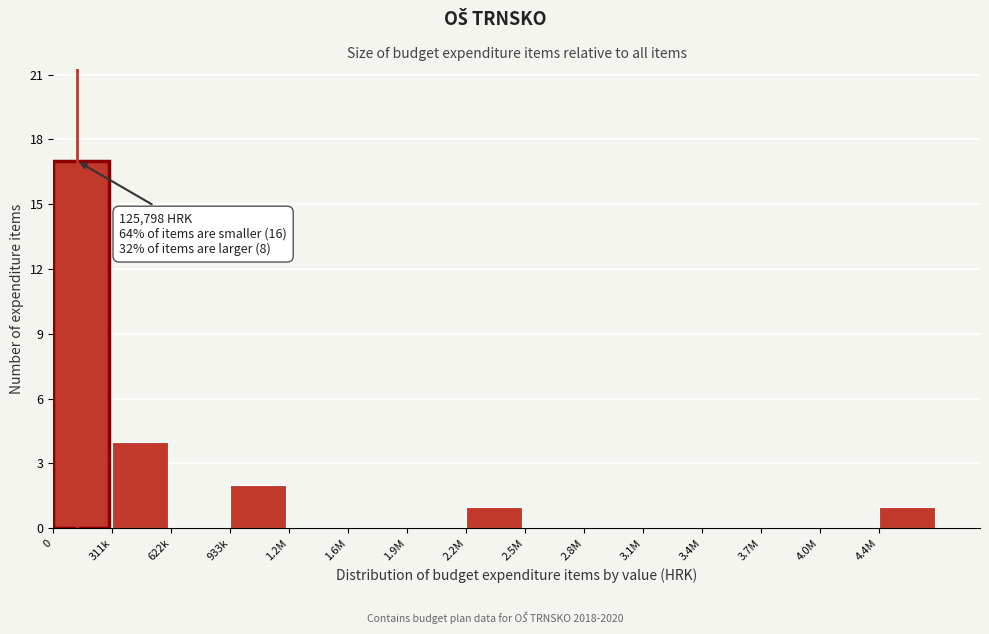

Reading right to left, what are all the values shown in this chart?

4.4M=1	4.0M=0	3.7M=0	3.4M=0	3.1M=0	2.8M=0	2.5M=0	2.2M=1	1.9M=0	1.6M=0	1.2M=0	933k=2	622k=0	311k=4	0=17